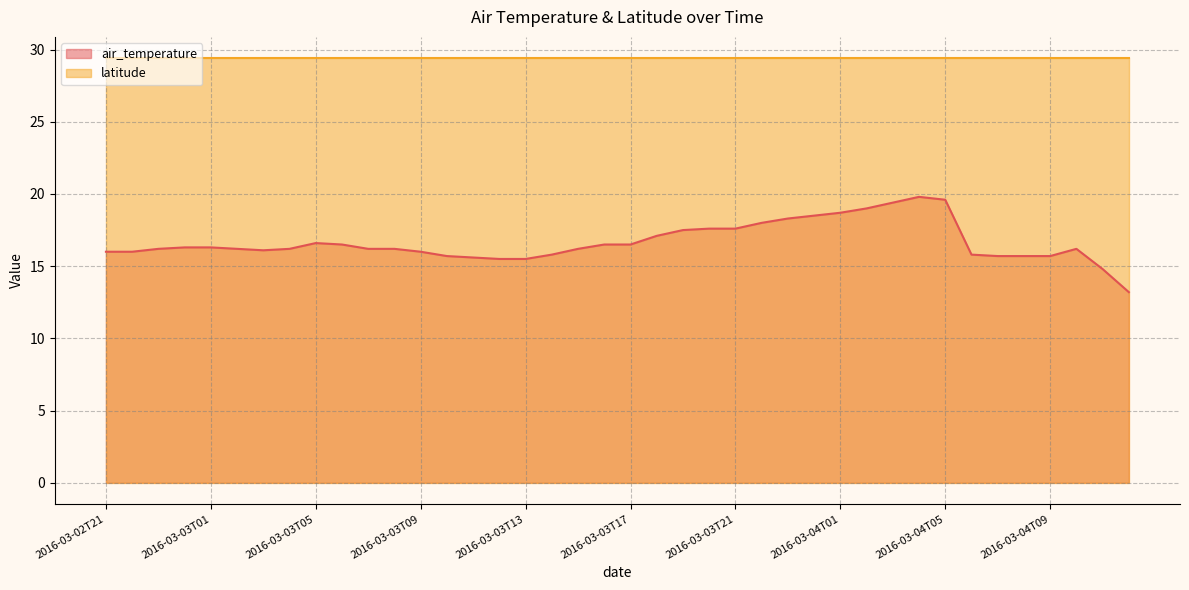

How many interior local valleys (lower than both neighbors) does the data have?

1